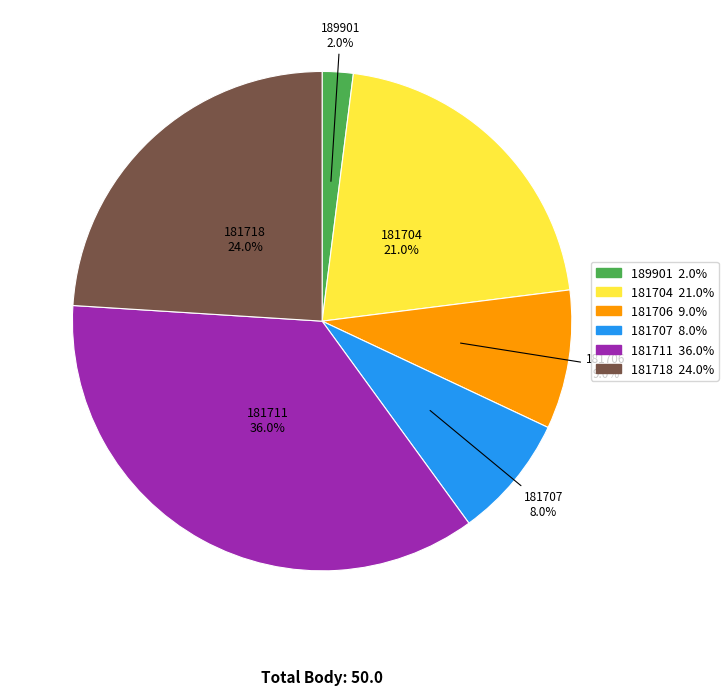

The 181711 slice represents 30% of the pie. True or false?

False